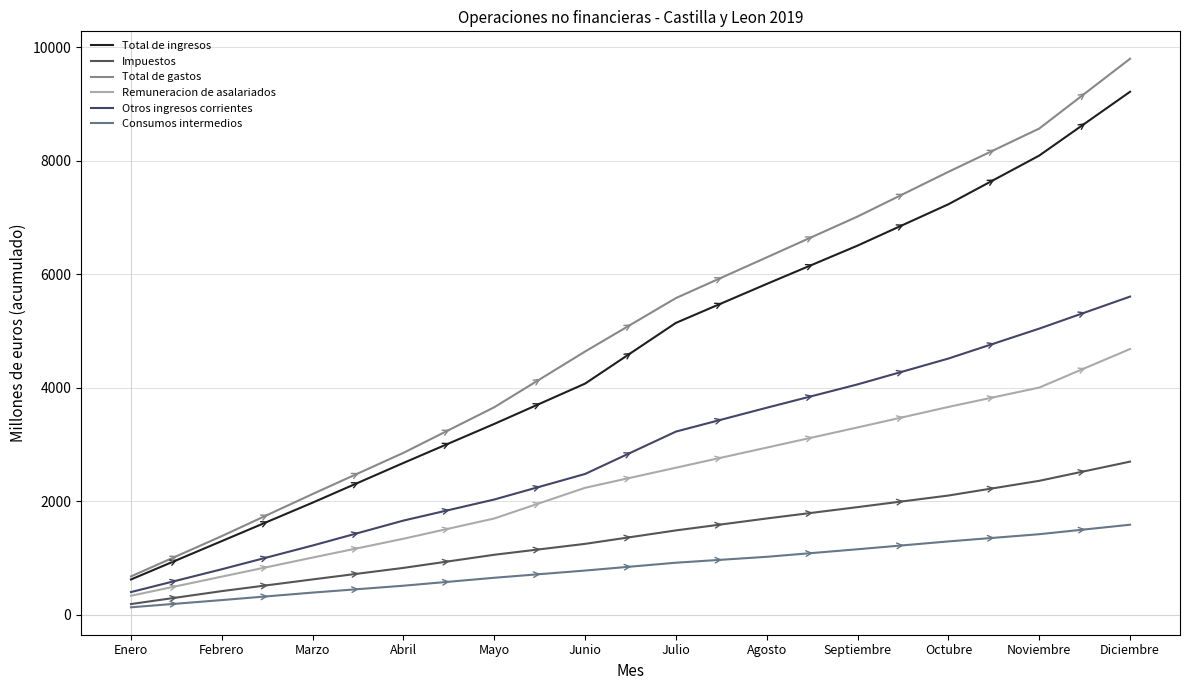

True or false: Total de ingresos and Total de gastos cross at least once.

False